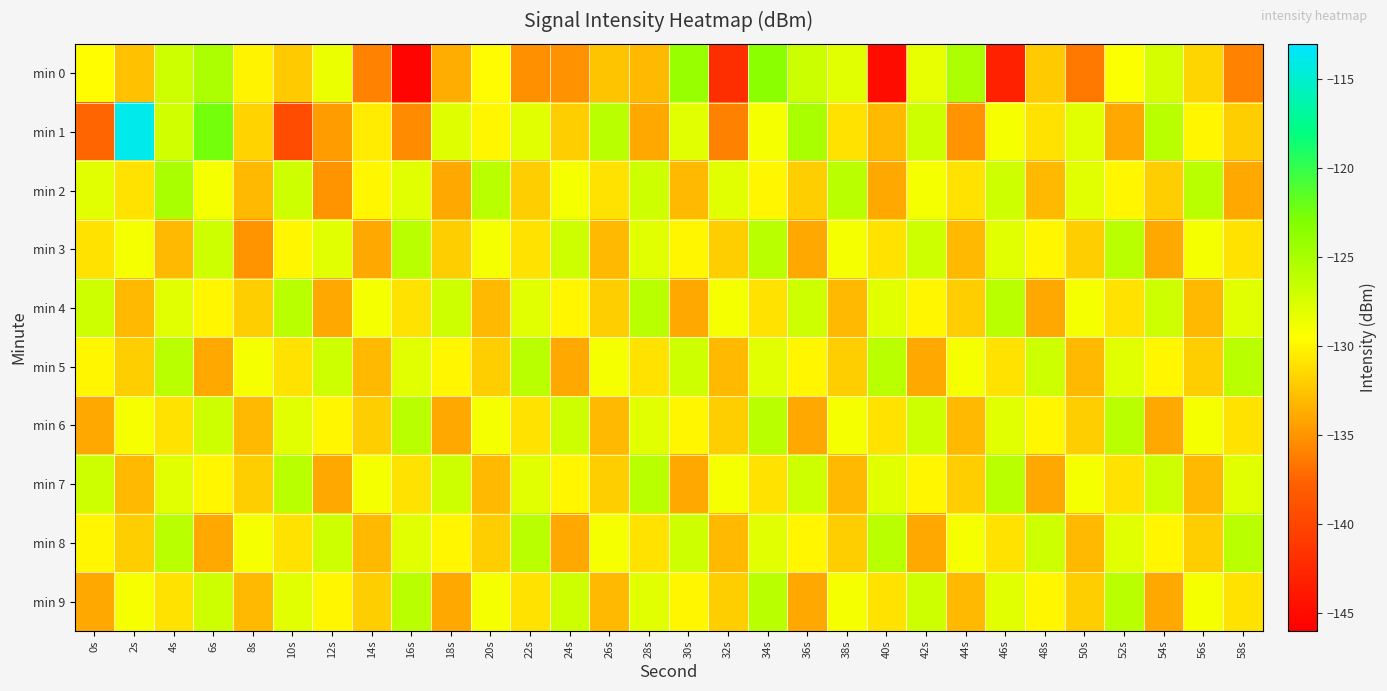

Between 24s and 46s, which series saw the biggest shift?

min 0